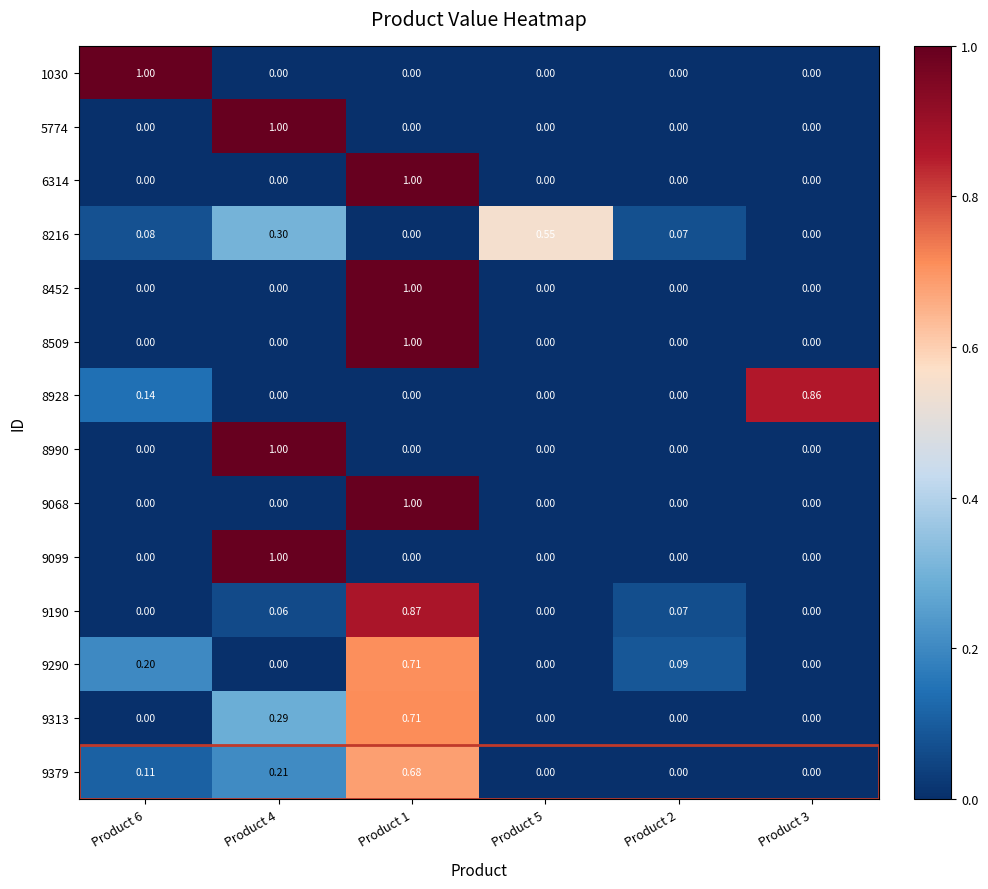

Is the value of 8928 at Product 6 greater than the value of 1030 at Product 6?

No